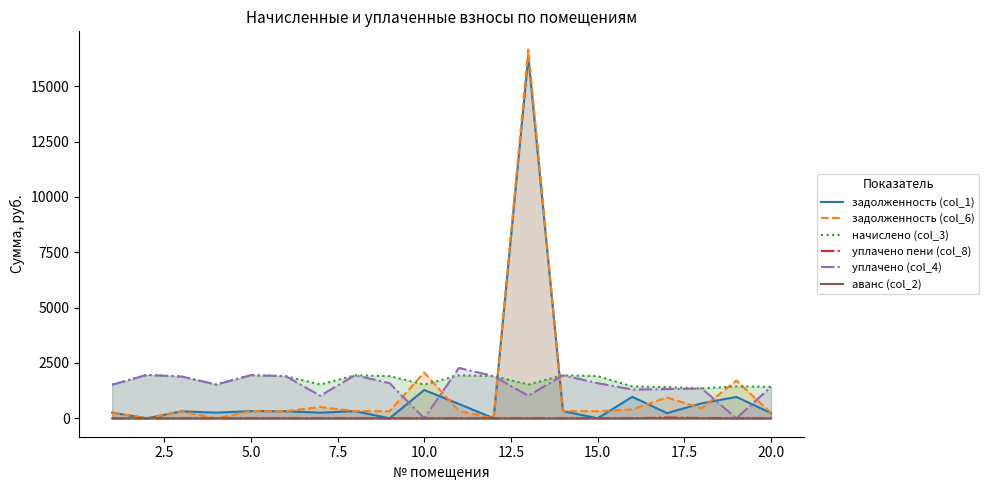

What is the maximum value shown in the chart?

16649.0